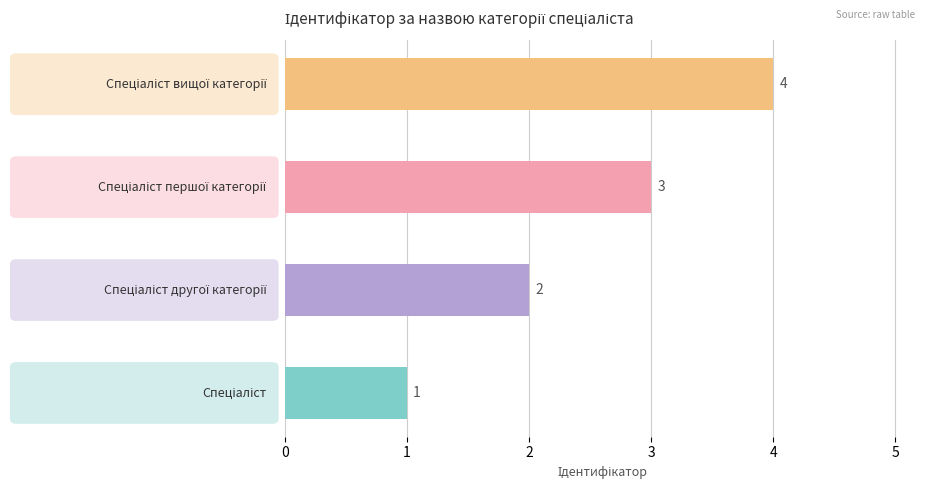

What is the difference between the maximum and minimum values?

3